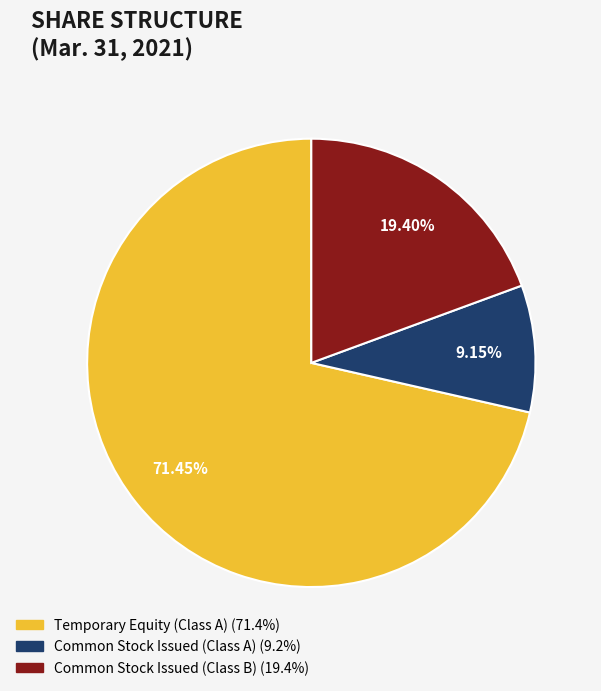

What is the largest slice in the pie chart?

Temporary Equity (Class A)